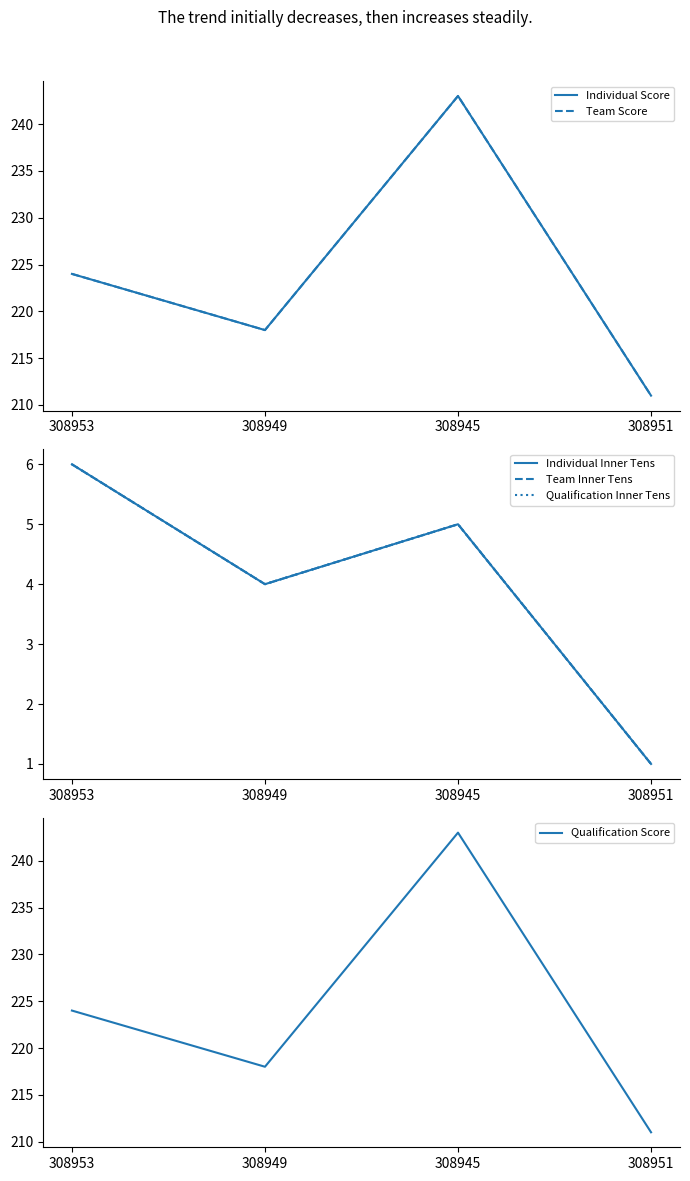

How many data points in Team Inner Tens are less than 5?

2